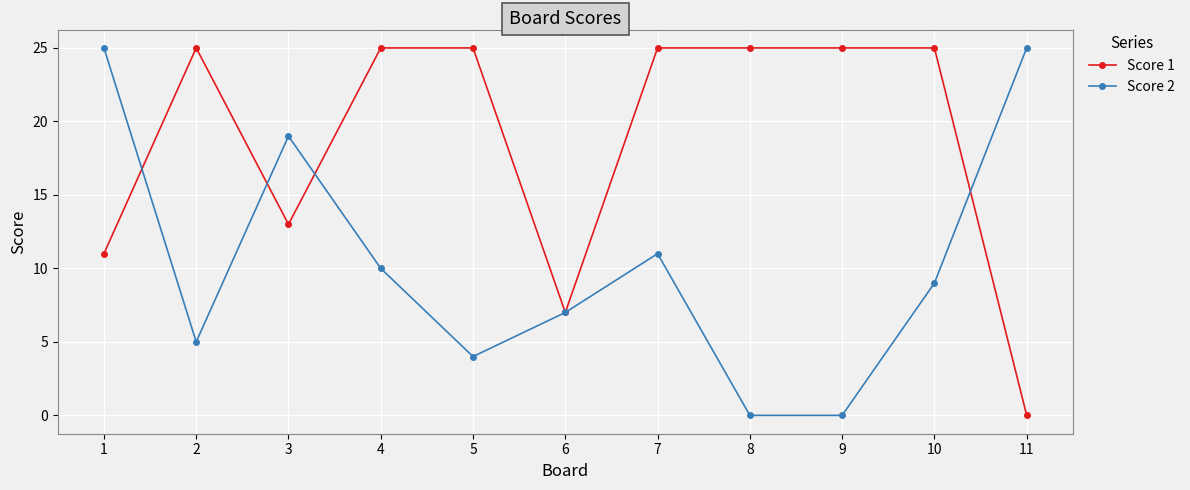

Is it true that Score 1 equals 25 at 5?

True